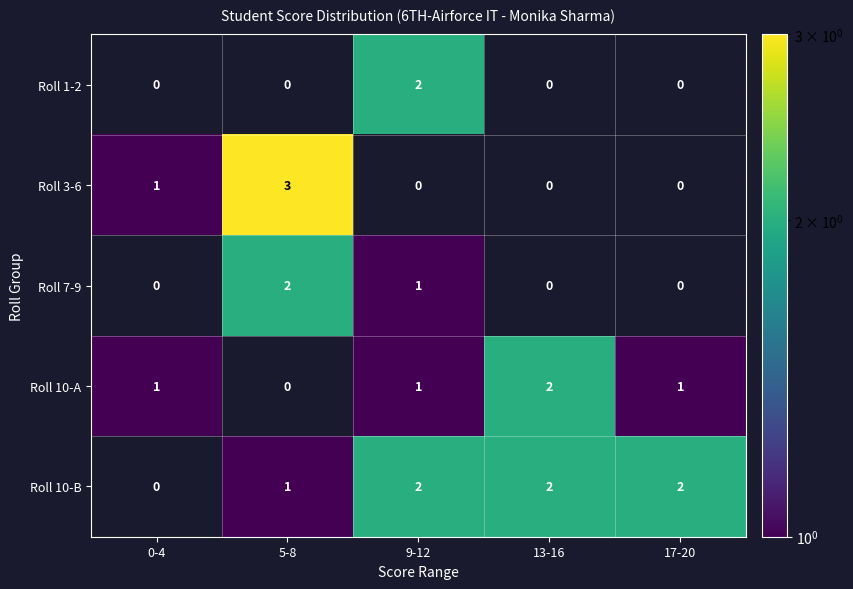

Which label corresponds to the largest value in the chart?

5-8